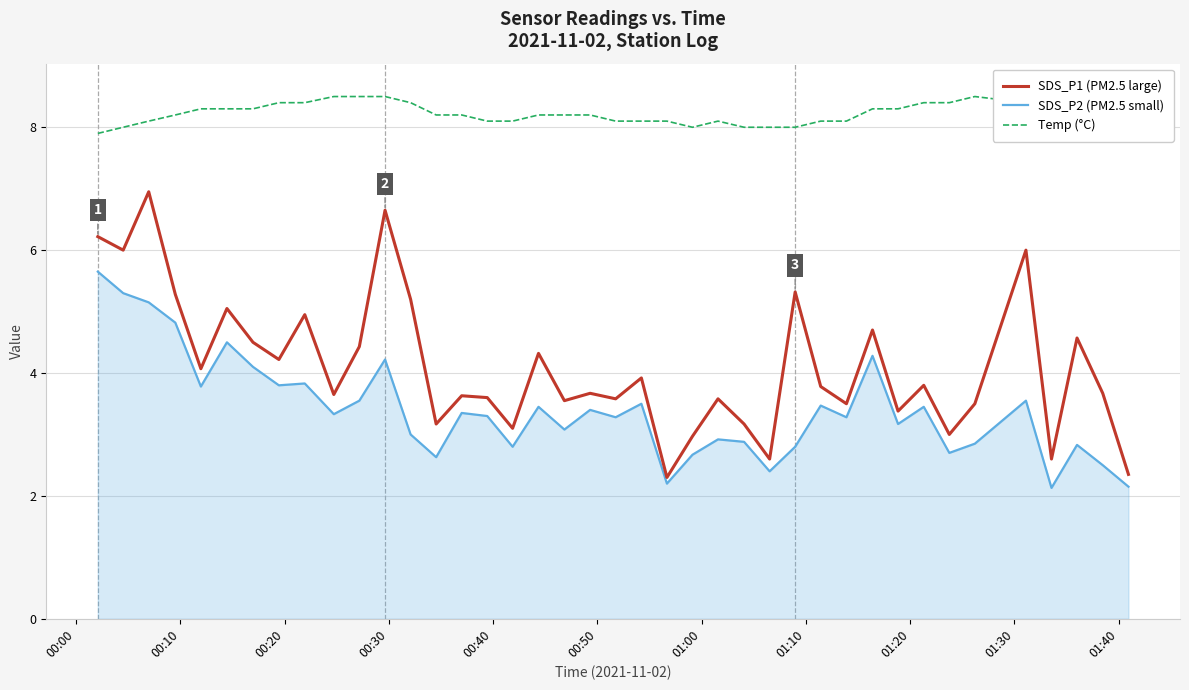

True or false: SDS_P1 (PM2.5 large) has more than 0 interior local peaks.

True